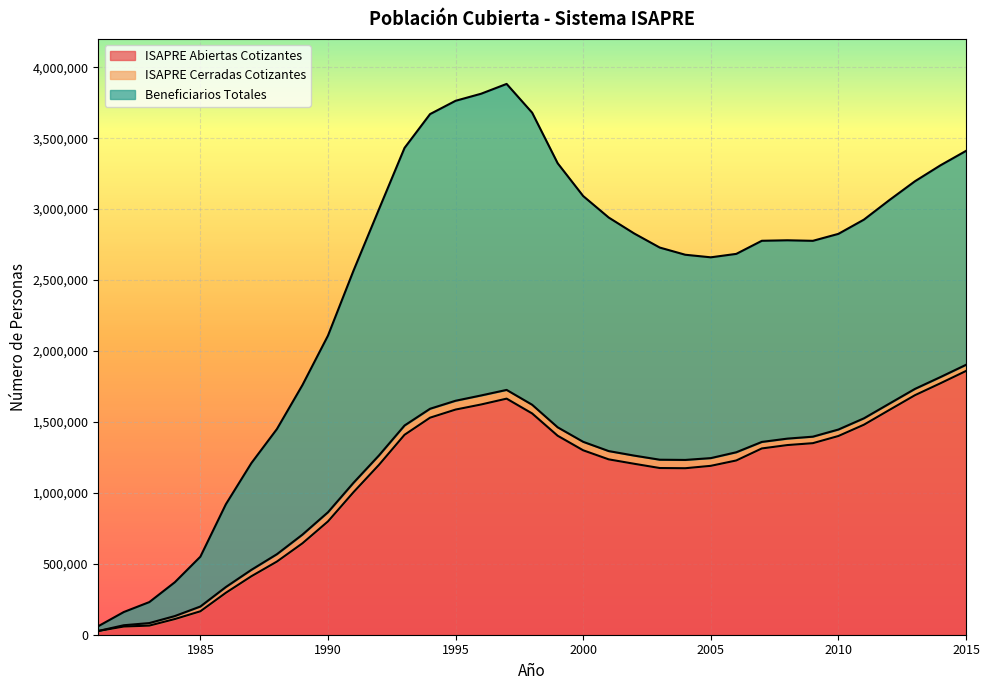

True or false: ISAPRE Abiertas Cotizantes and Beneficiarios Totales cross at least once.

False